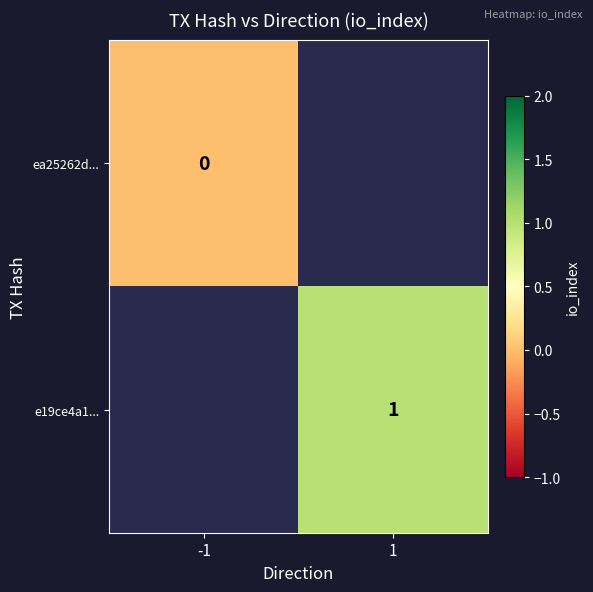

At how many categories does at least one series exceed 0?

1